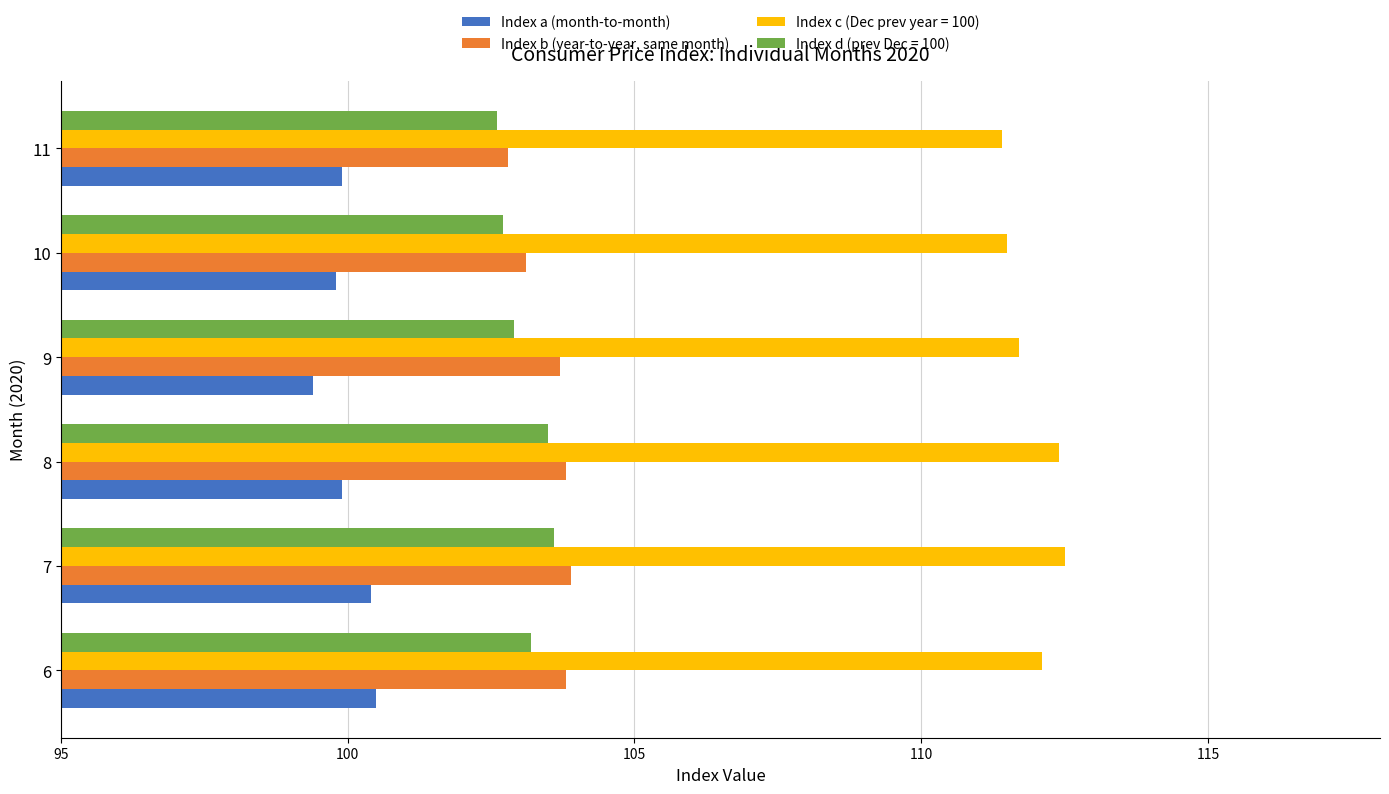

At which label does Index a (month-to-month) reach its minimum?

9